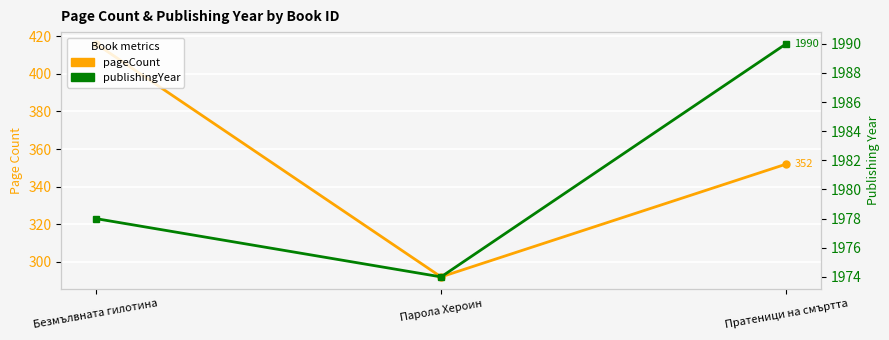

Which label corresponds to the largest value in the chart?

Пратеници на смъртта